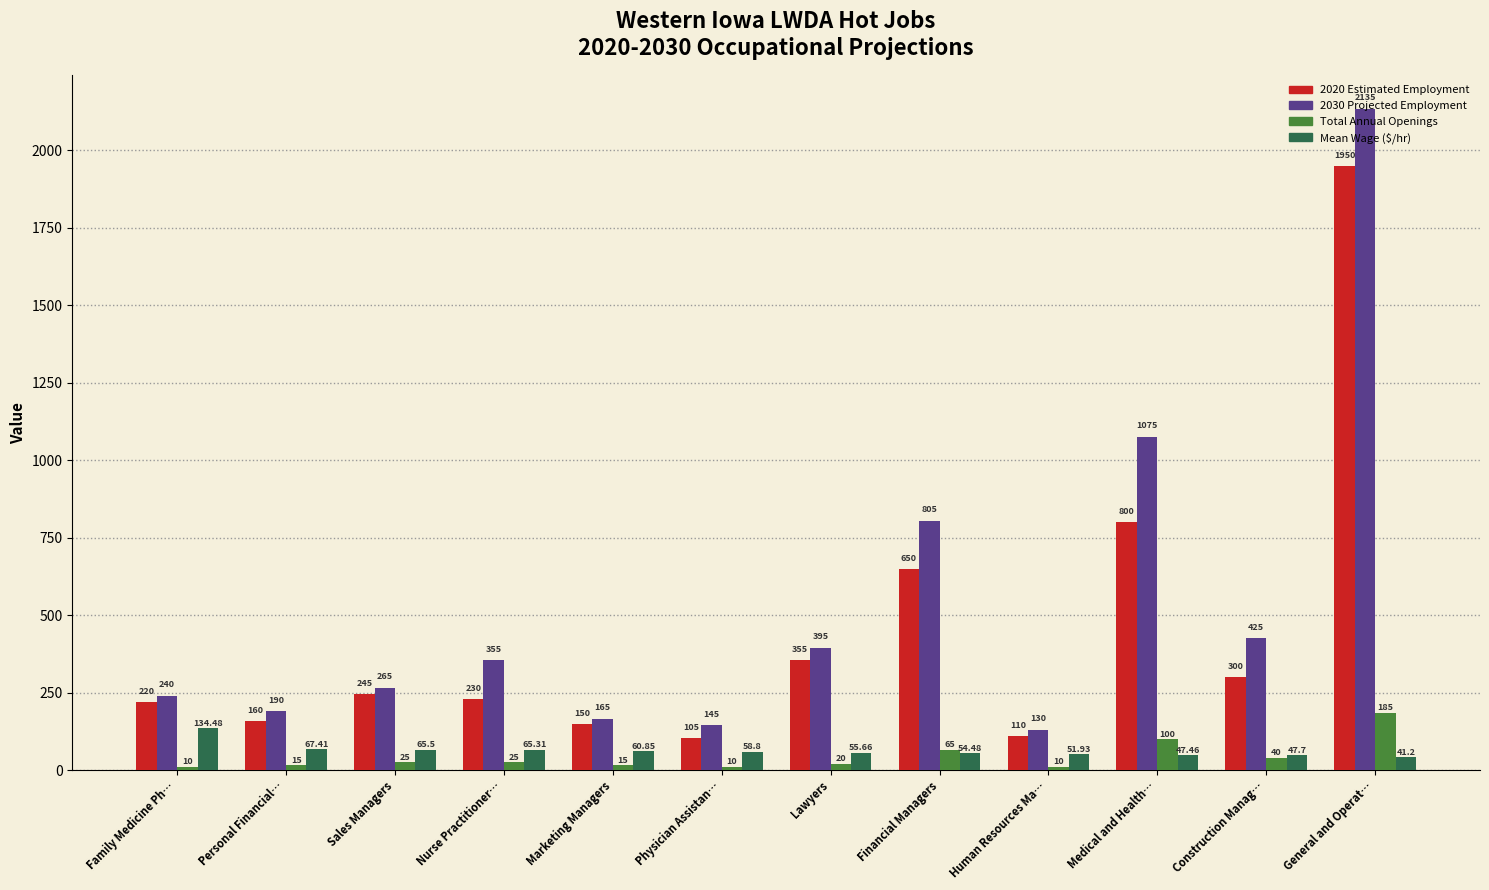

Rank the series at Construction Manag… from highest to lowest value.

2030 Projected Employment, 2020 Estimated Employment, Mean Wage ($/hr), Total Annual Openings